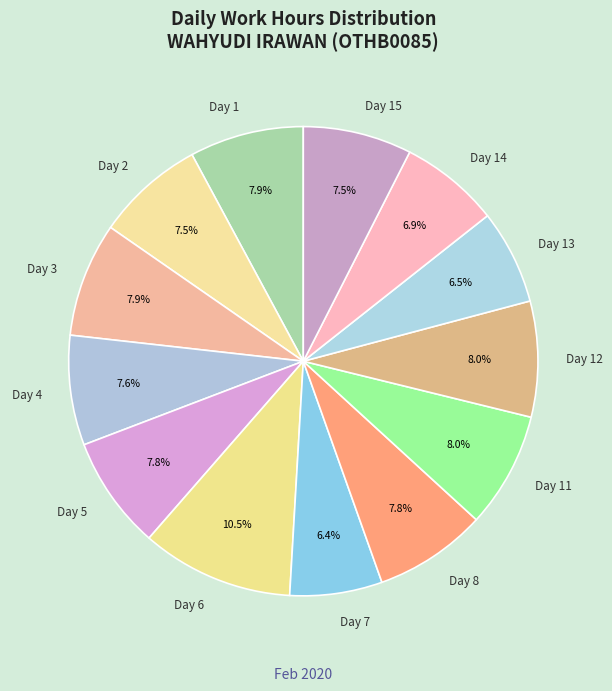

Is the sum of Day 3 and Day 15 greater than half?

No